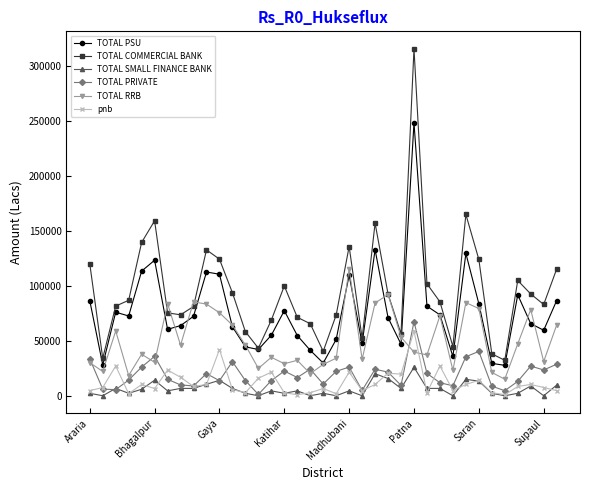

At how many categories does at least one series exceed 275831?

1